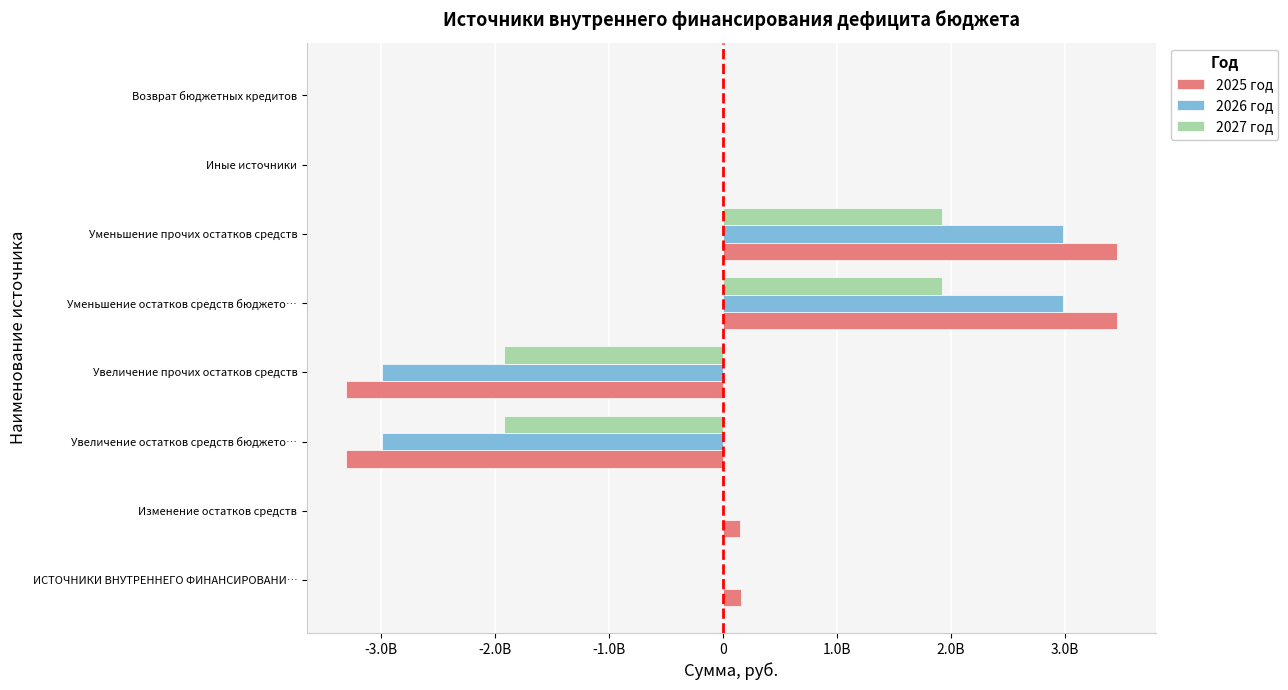

How many categories are shown in the chart?

8